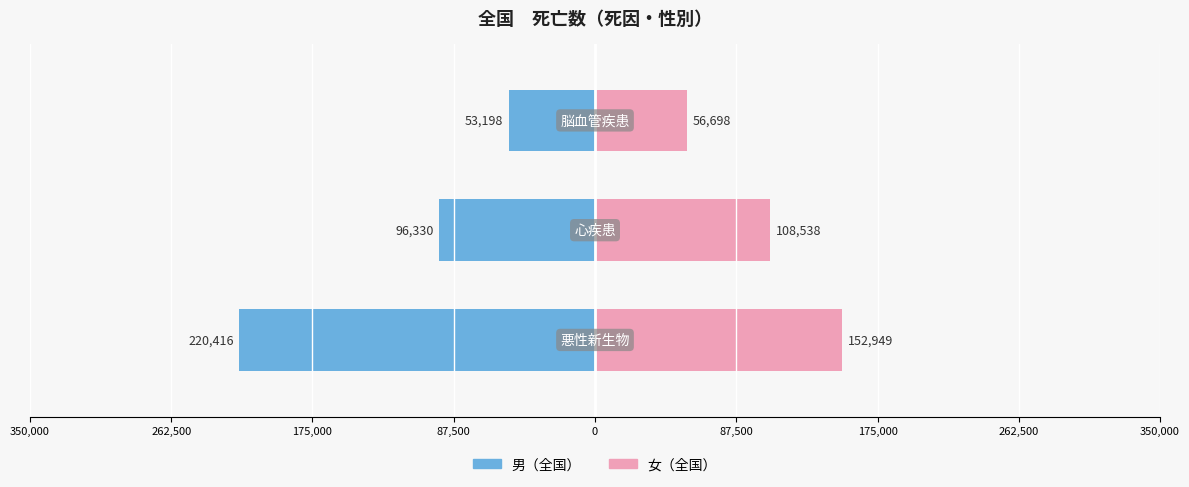

What are all the series names shown in the legend?

男（全国）, 女（全国）